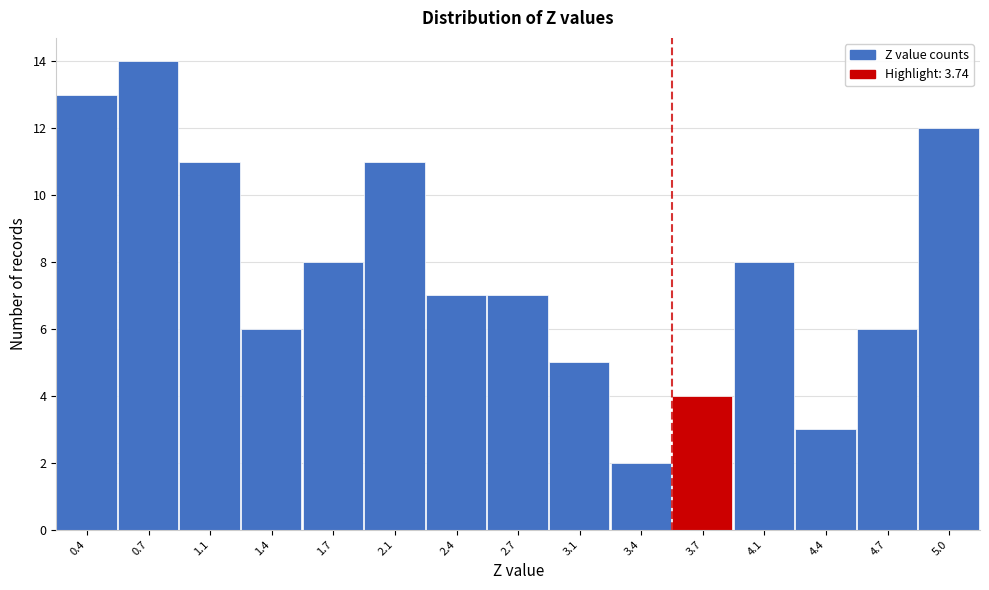

Reading left to right, list all the values displayed in this chart.

13	14	11	6	8	11	7	7	5	2	4	8	3	6	12